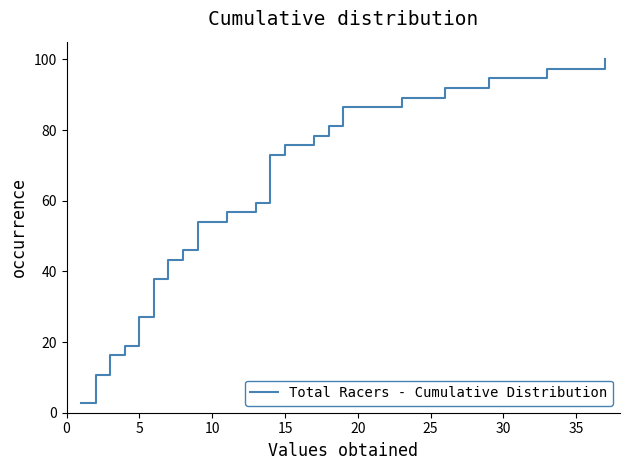

Does the chart display data point markers on the line(s)?

No